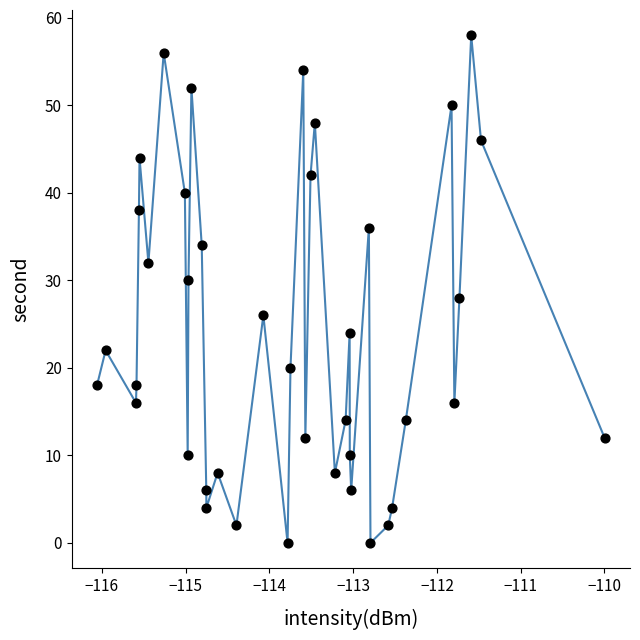

What is the range of Y values (max minus min)?

58